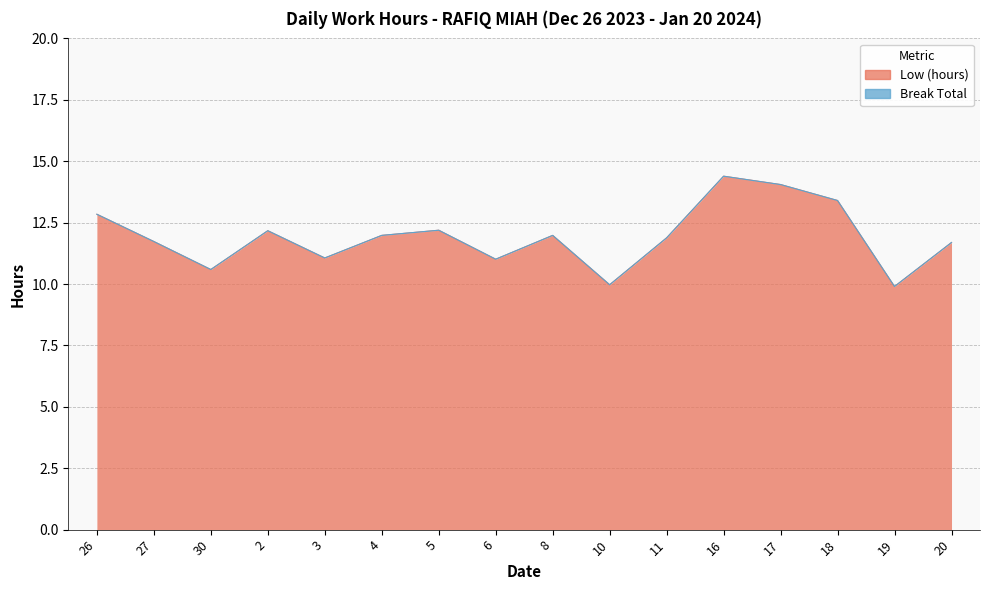

Where is the first local minimum?

30